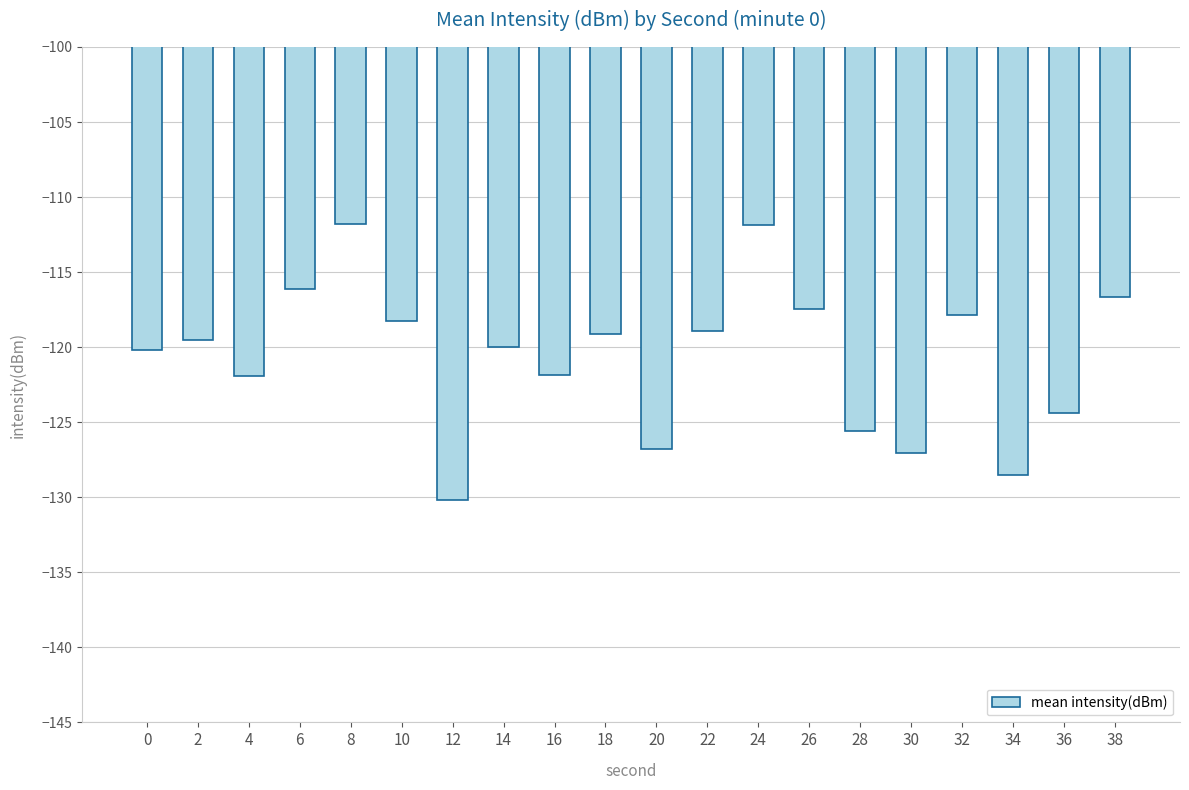

What value does the data have at 10?

-118.3